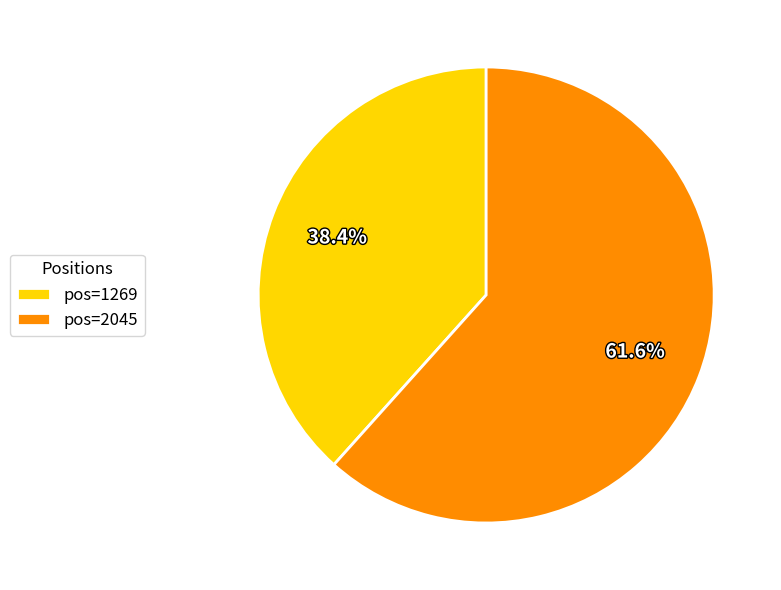

What is the ratio of the value at pos=1269 to the value at pos=2045?

0.6